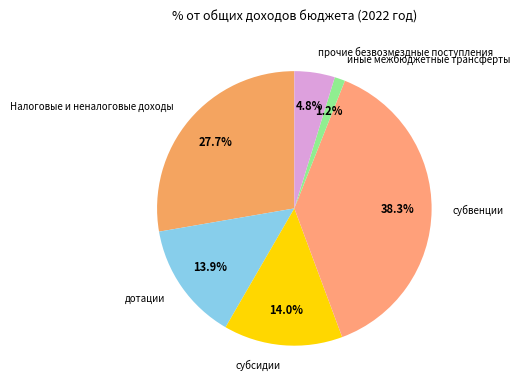

Which slice is the smallest?

иные межбюджетные трансферты